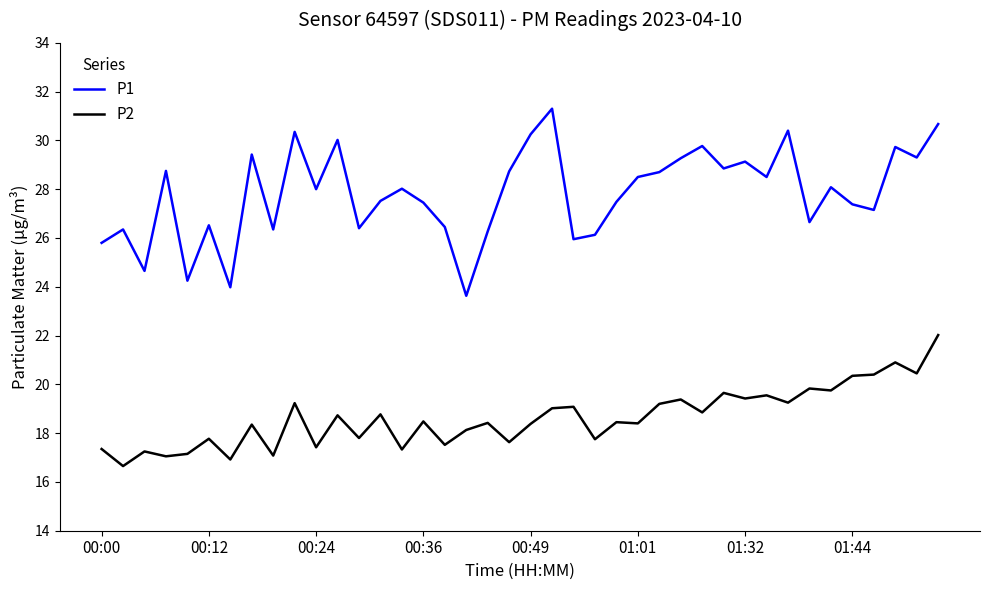

How many values in the P2 series exceed 18?

26